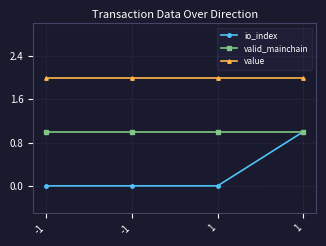

How many lines are shown in the chart?

3